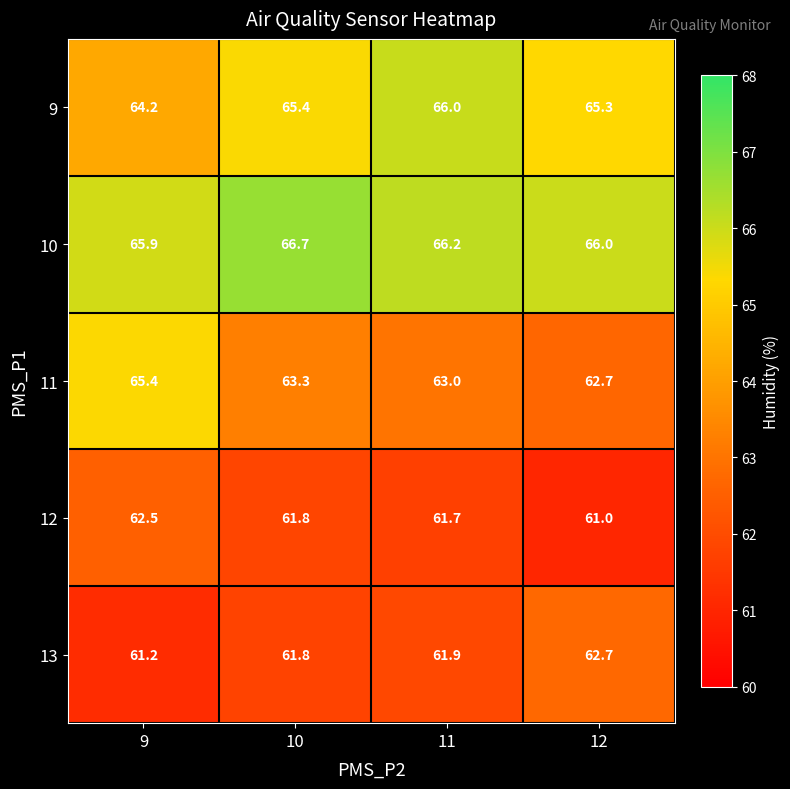

Reading left to right, what are all the values shown in this chart?

9: 9=64.2	10=65.4	11=66.0	12=65.3
10: 9=65.9	10=66.7	11=66.2	12=66.0
11: 9=65.4	10=63.3	11=63.0	12=62.7
12: 9=62.5	10=61.8	11=61.7	12=61.0
13: 9=61.2	10=61.8	11=61.9	12=62.7